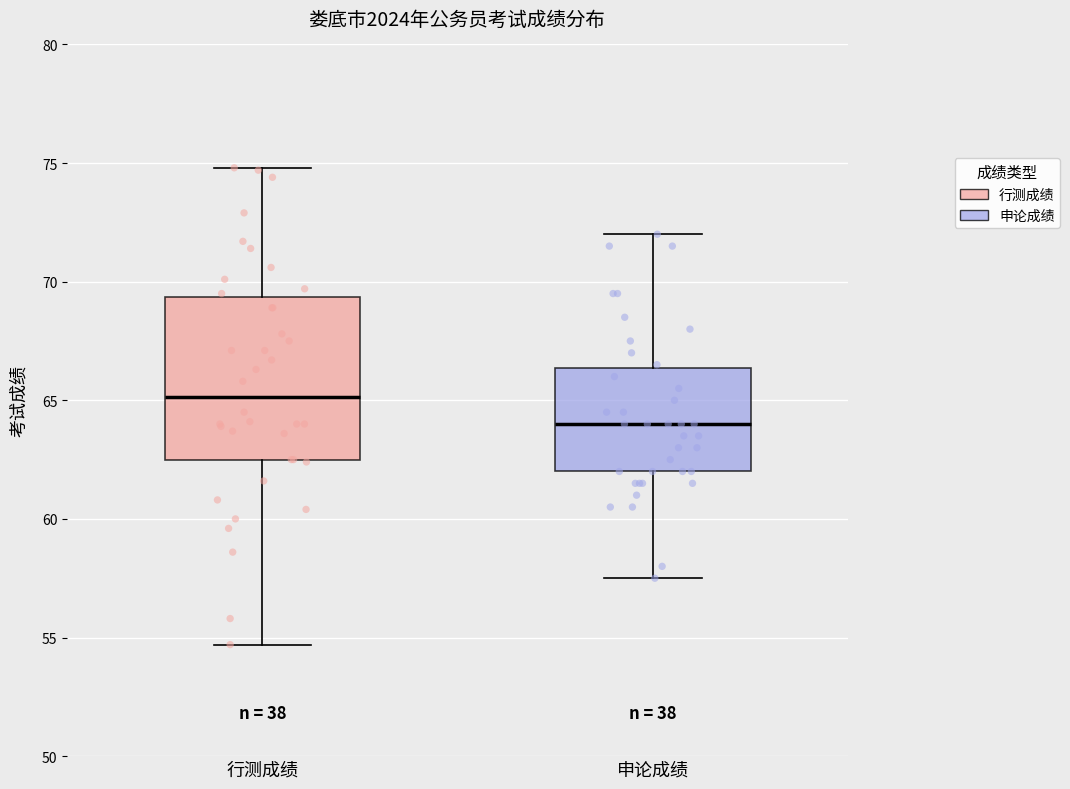

Reading left to right, read every box against the y-axis: the position of its median line, the range the box covers, and the ends of its whiskers. The values are not printed on the chart, so give them approximately, as read against the axis.

行测成绩: median 65.0, box 62.5 to 69.5, whiskers 54.5 to 75.0
申论成绩: median 64.0, box 62.0 to 66.5, whiskers 57.5 to 72.0